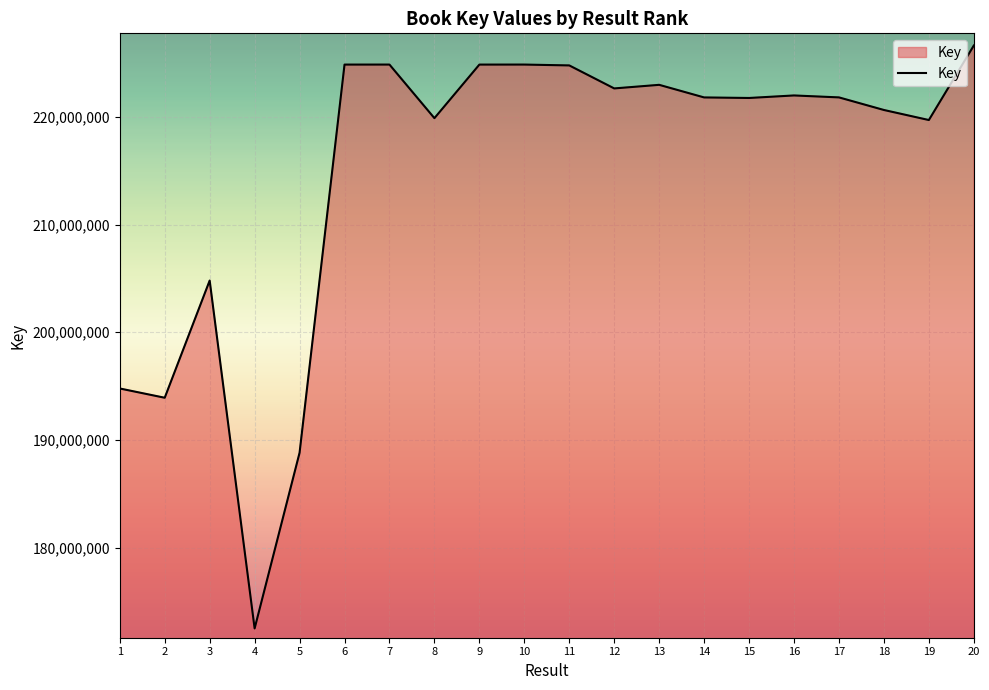

True or false: the data has more than 0 interior local peaks.

True